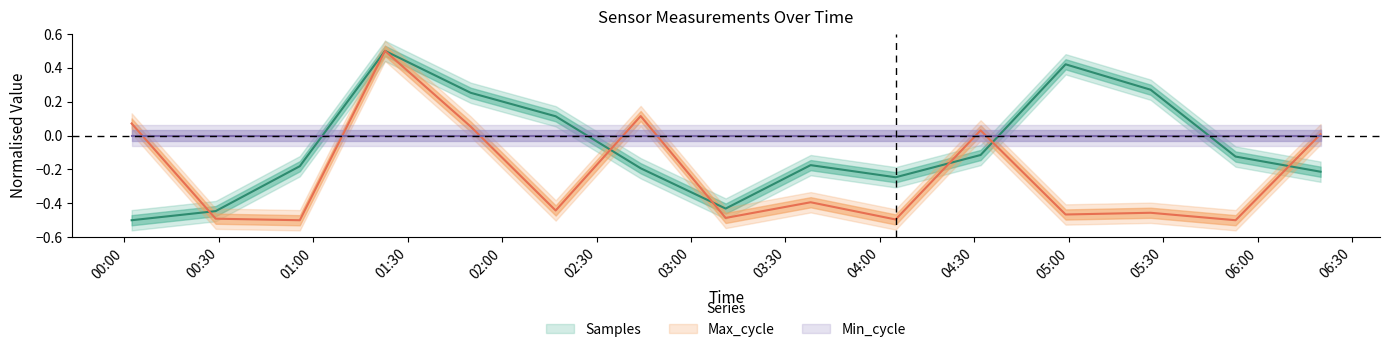

Where is Max_cycle nearest to the value 0?

2022/12/13 06:20:00